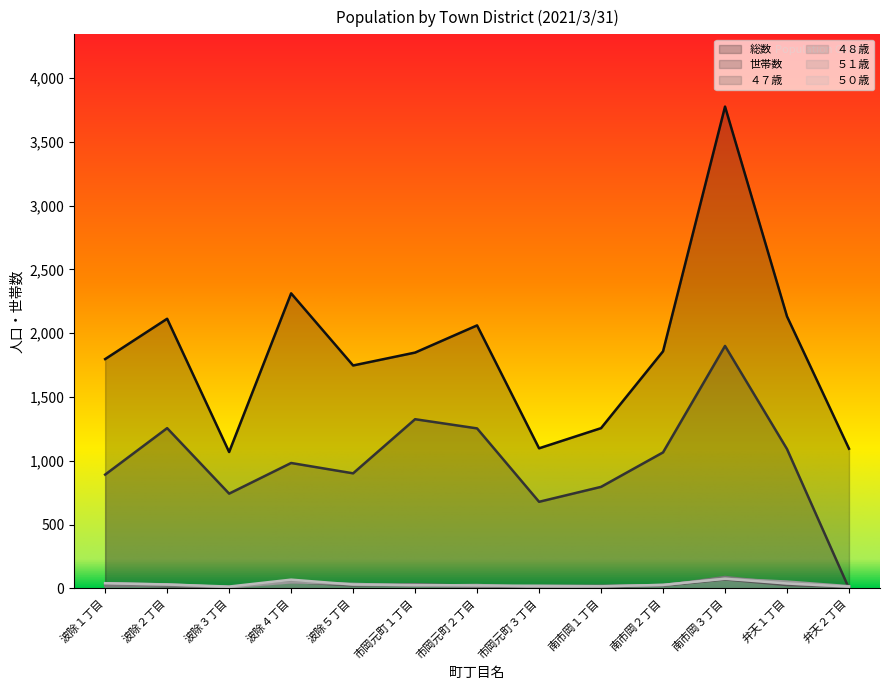

Reading left to right, transcribe all the data shown in this chart.

総数: 1797	2113	1069	2312	1747	1848	2061	1098	1256	1858	3775	2131	1095
世帯数: 892	1256	743	983	902	1326	1254	679	796	1066	1900	1092	0
４７歳: 27	17	12	52	23	33	20	15	13	22	71	27	12
４８歳: 19	23	8	61	28	24	12	19	21	22	90	38	12
５１歳: 41	32	10	48	36	22	27	10	16	28	77	54	18
５０歳: 41	31	15	69	31	28	23	21	17	28	76	39	15